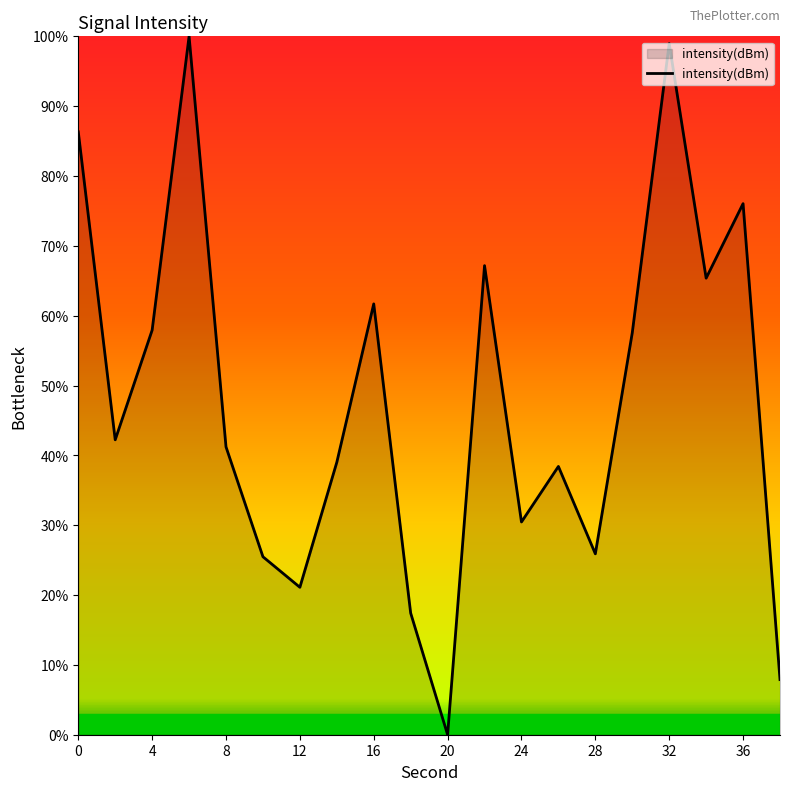

What is the maximum value shown in the chart?

100.0